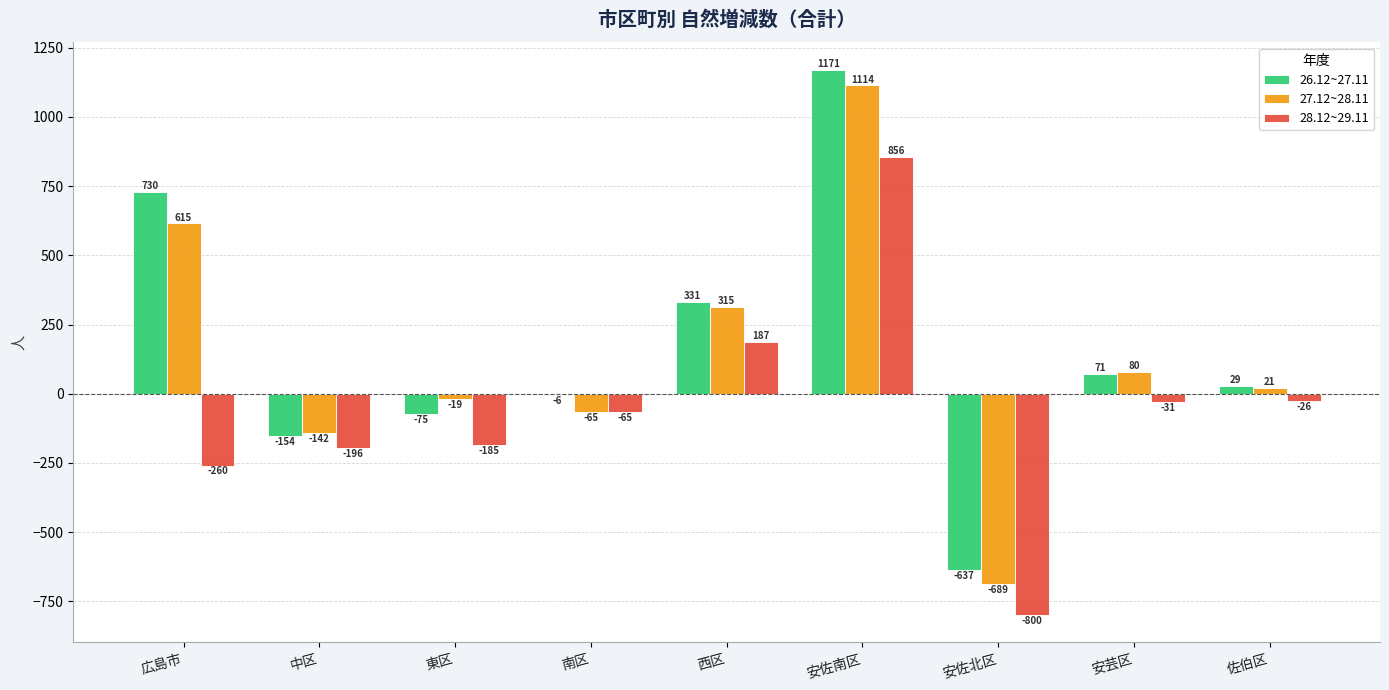

At which category is the sum across all series the highest?

安佐南区